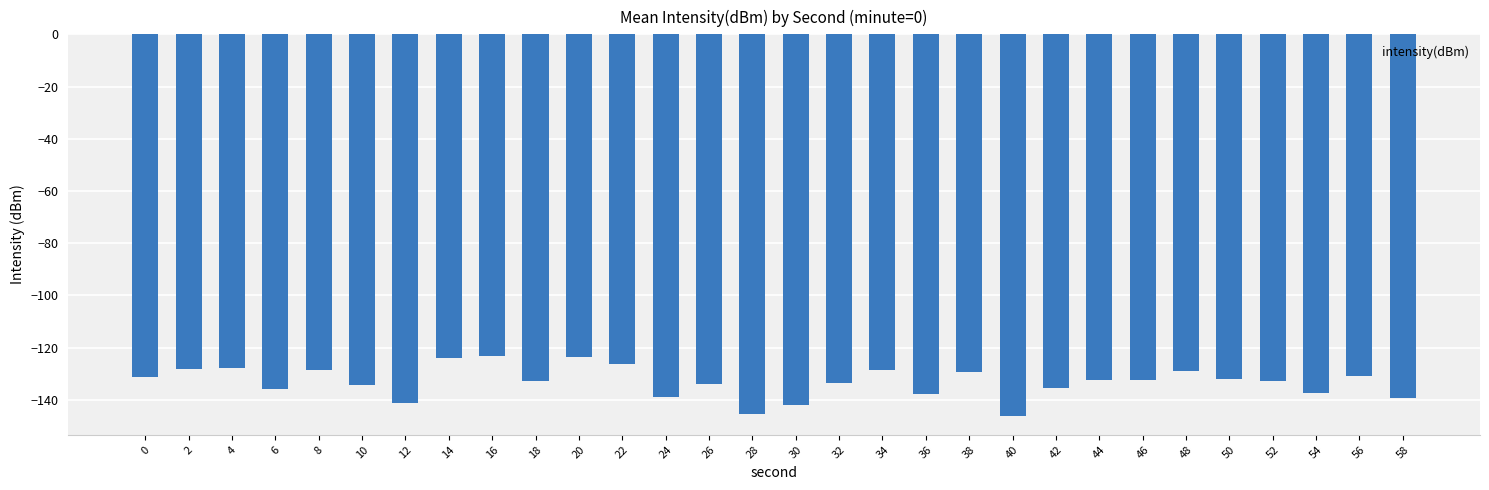

What is the smallest value displayed?

-146.1